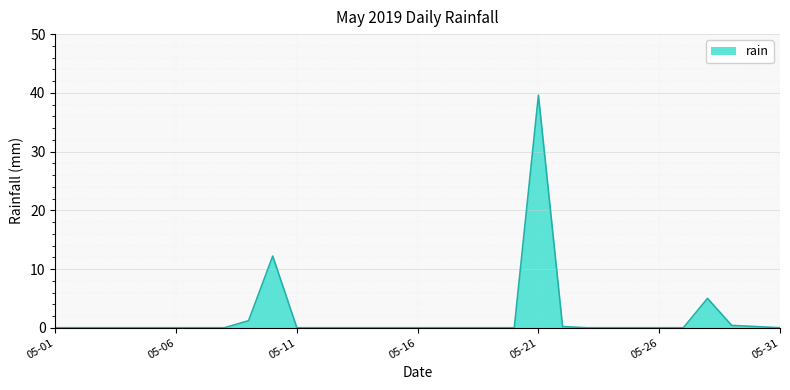

What is the greatest value displayed?

39.6